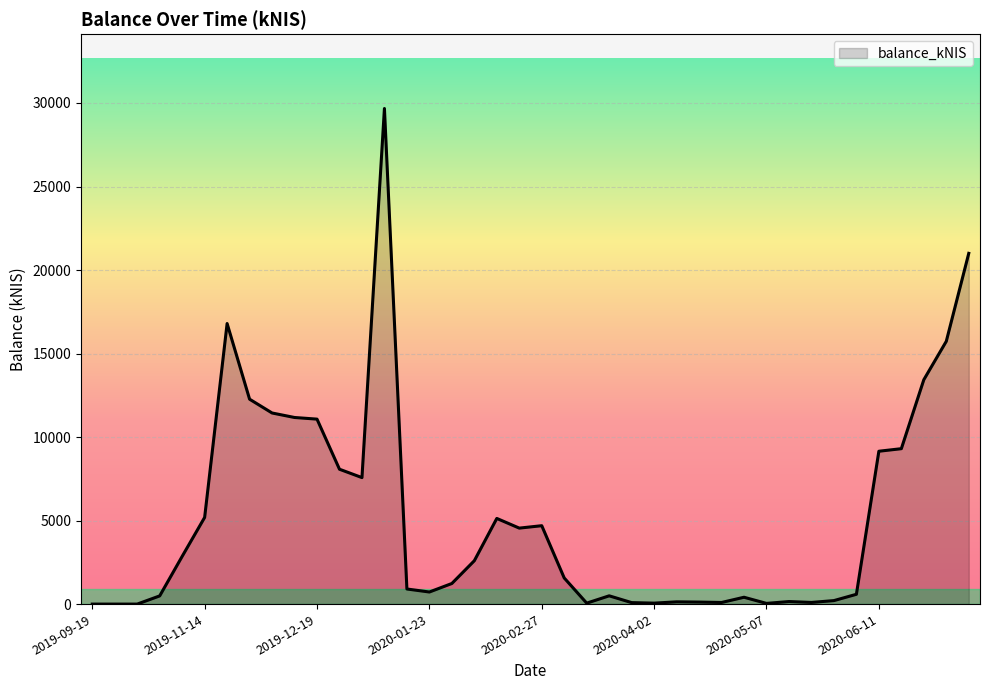

What is the maximum value shown in the chart?

29670.5